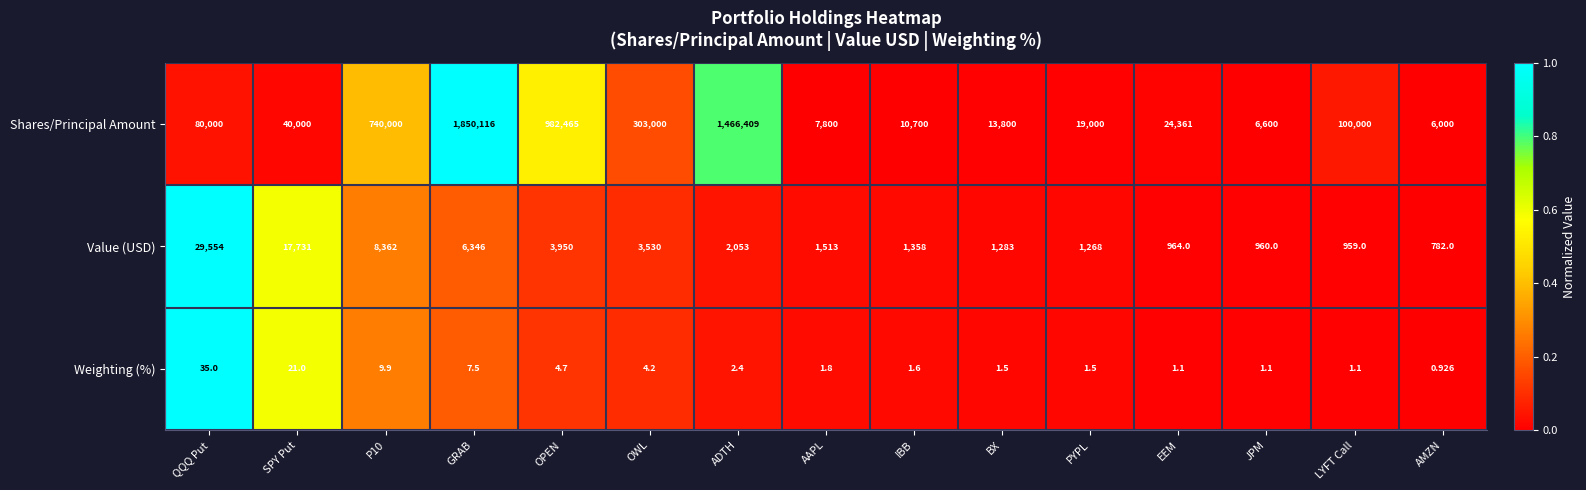

Which label corresponds to the largest value in the chart?

GRAB